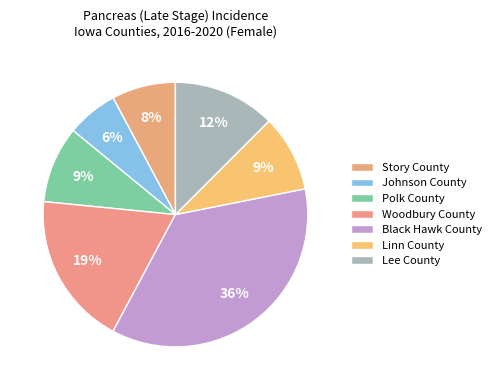

Do Polk County and Lee County together represent more than half of the pie?

No